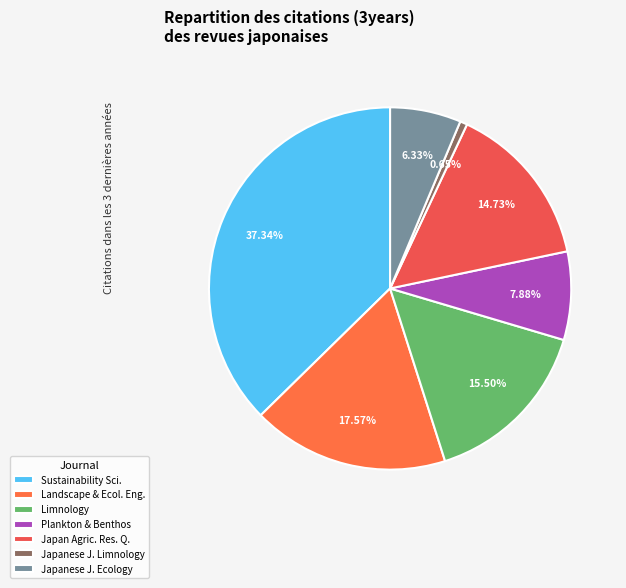

To the nearest percent, what is the difference between the largest and smallest slice percentages?

37%